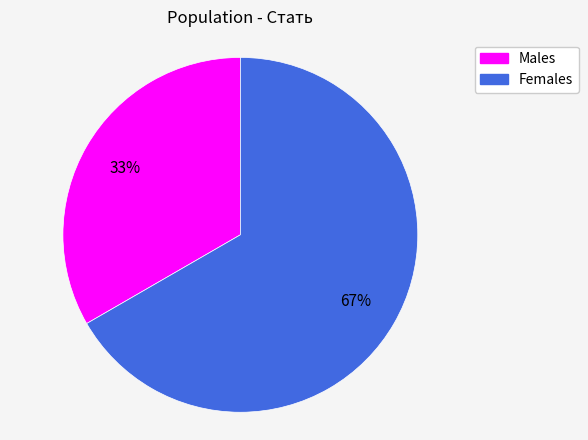

How many slices are in this pie chart?

2